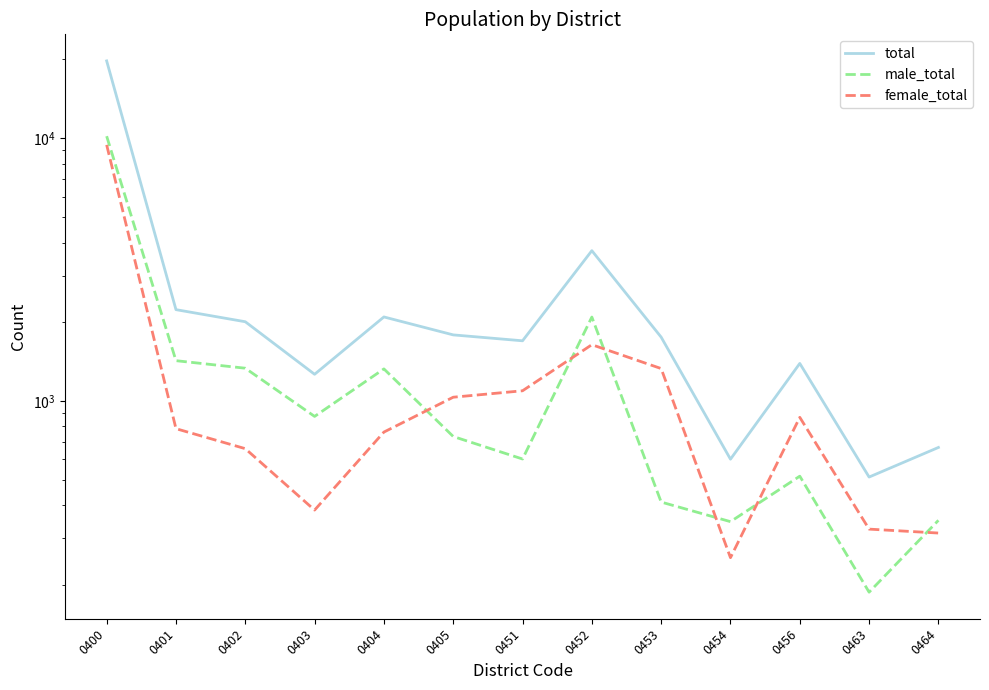

What is the highest value of the total series?

19706